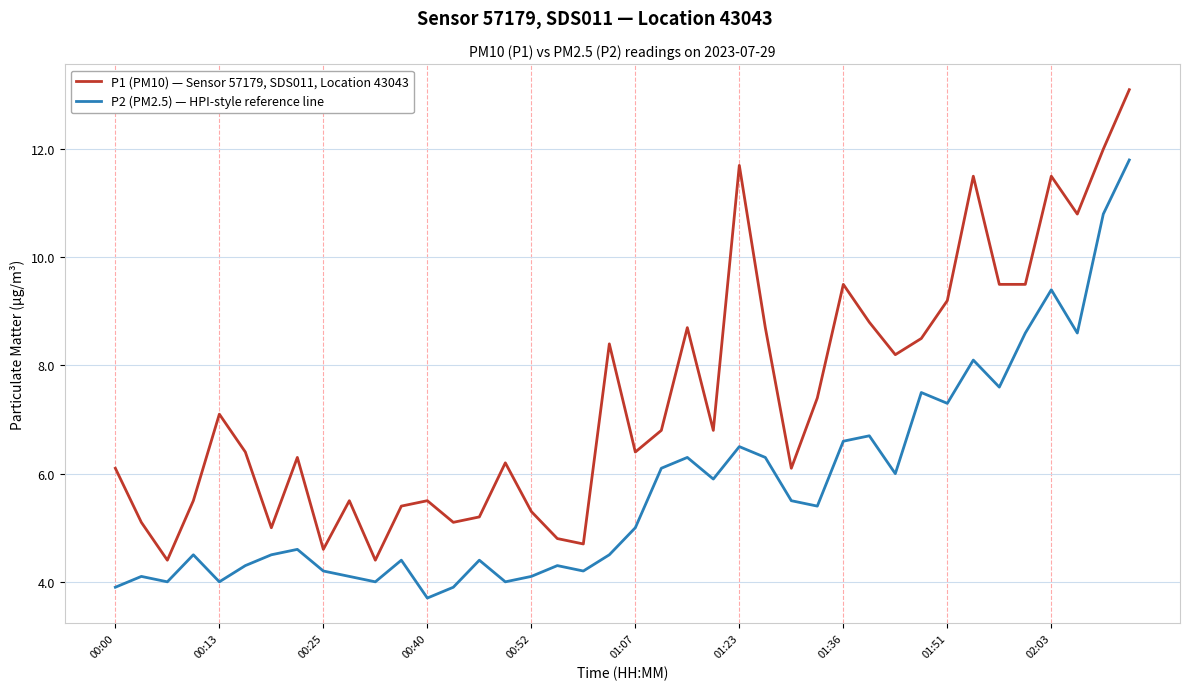

Which series has the largest range (max minus min)?

P1 (PM10) — Sensor 57179, SDS011, Location 43043